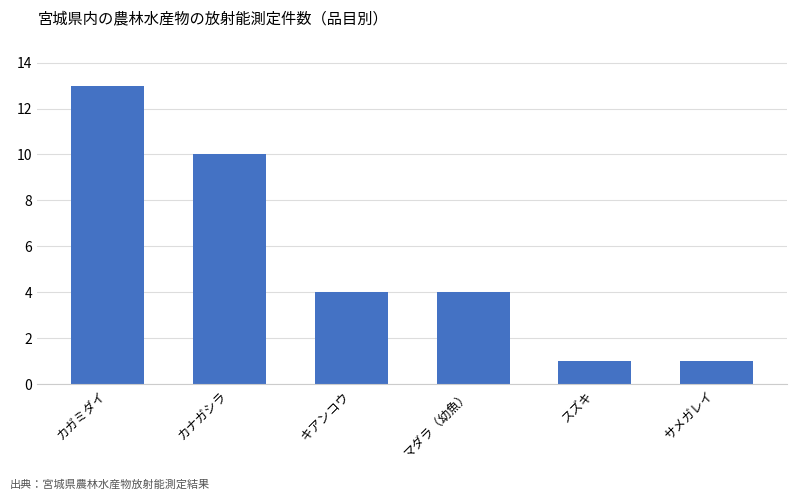

What is the label of the 3rd bar from the left?

キアンコウ